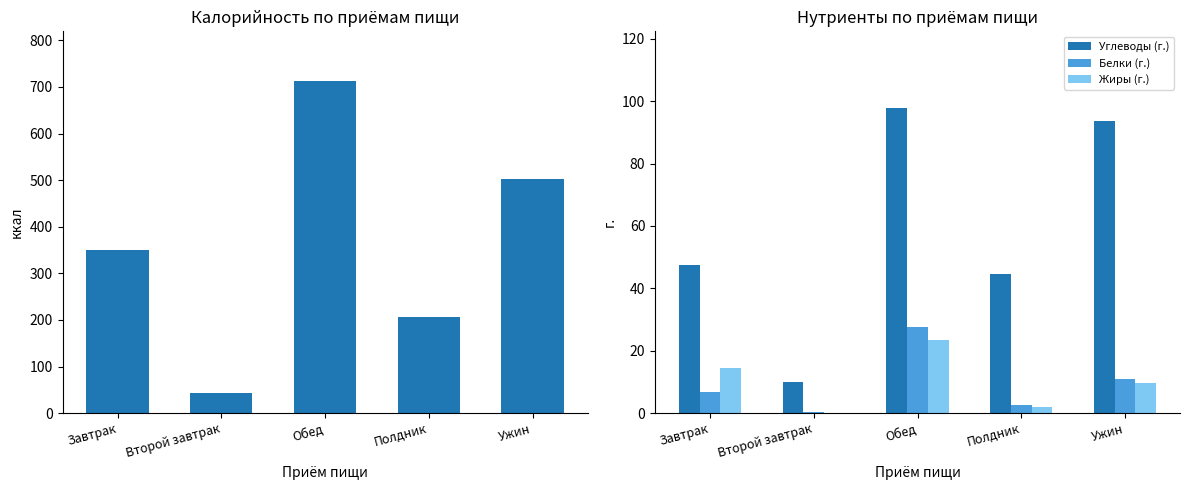

What is the label of the 3rd bar from the right?

Обед